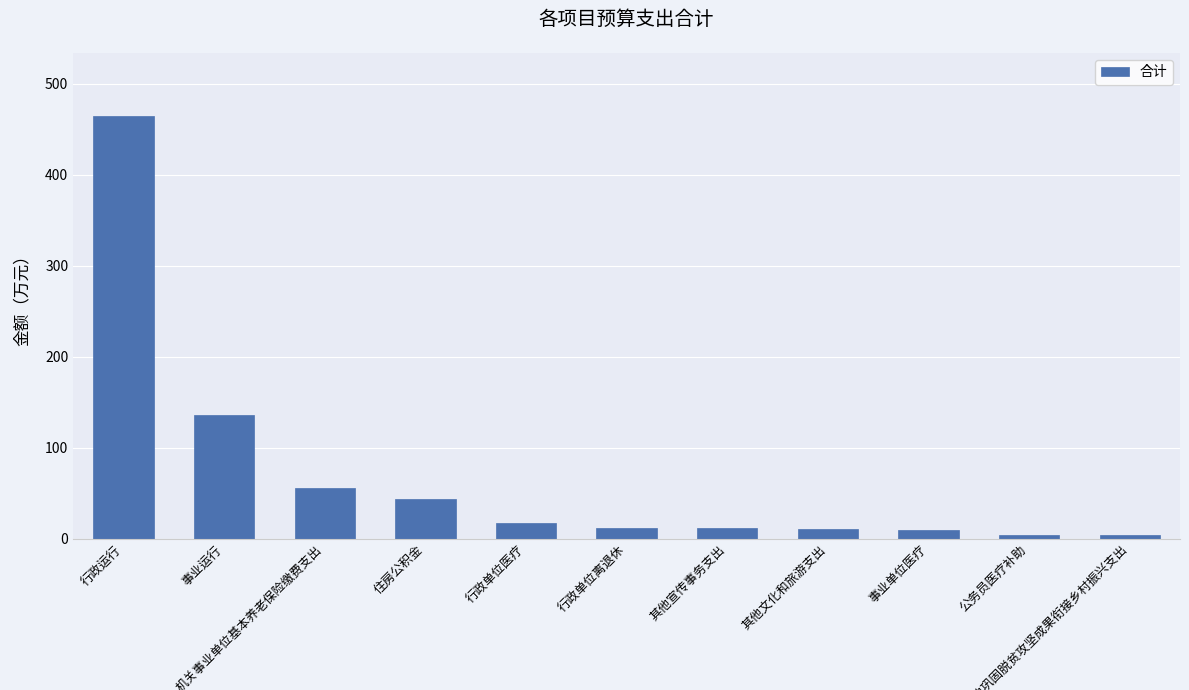

What is the difference between the second highest and minimum values?

132.5